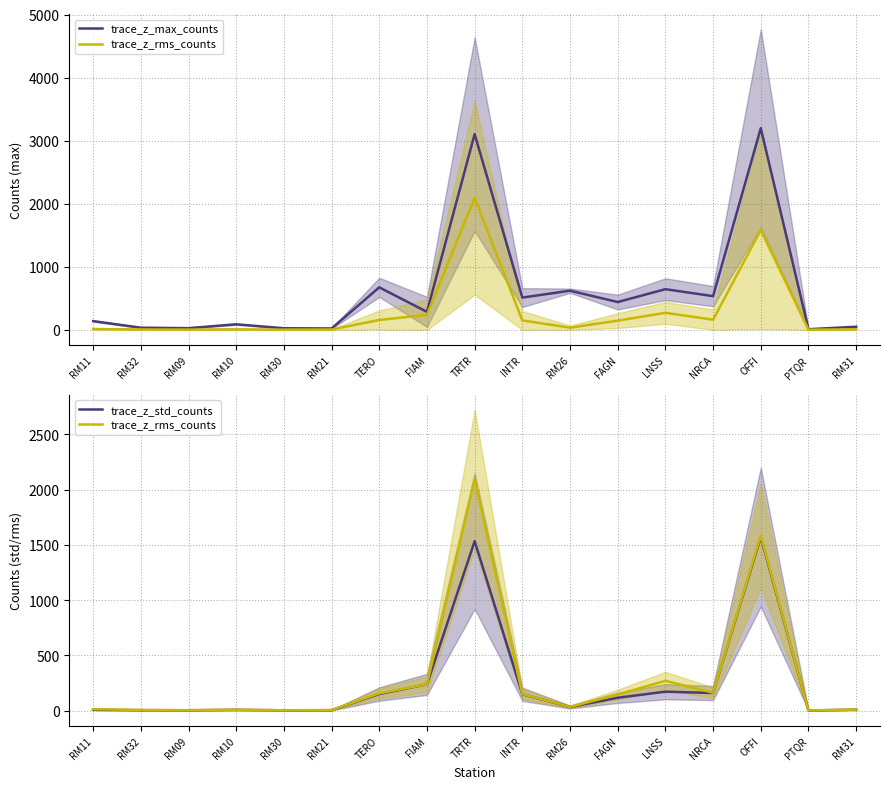

What is the average value of the trace_z_max_counts series?

613.2